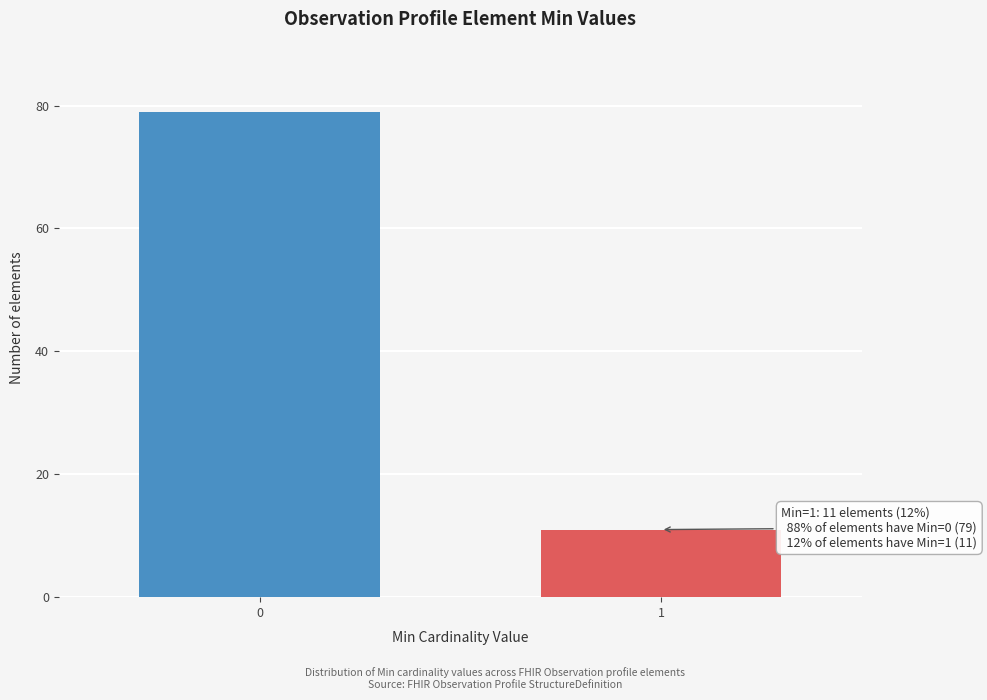

Reading left to right, list all the values displayed in this chart.

79	11